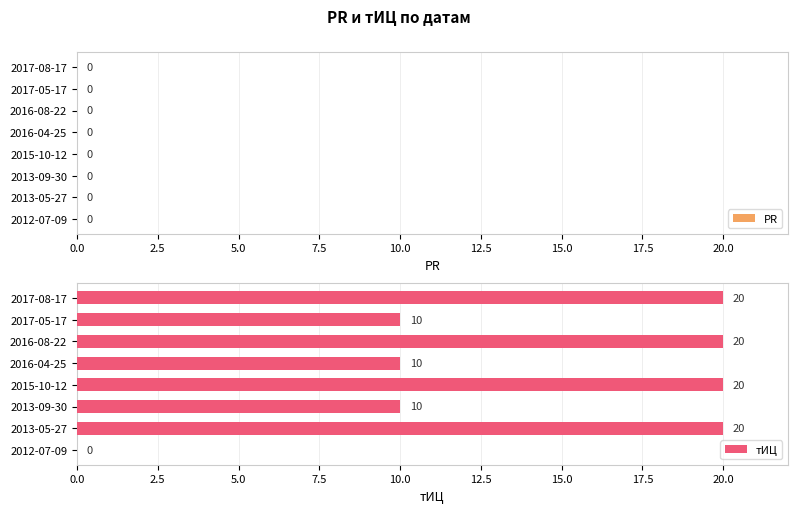

The value at 2015-10-12 is 30. True or false?

False